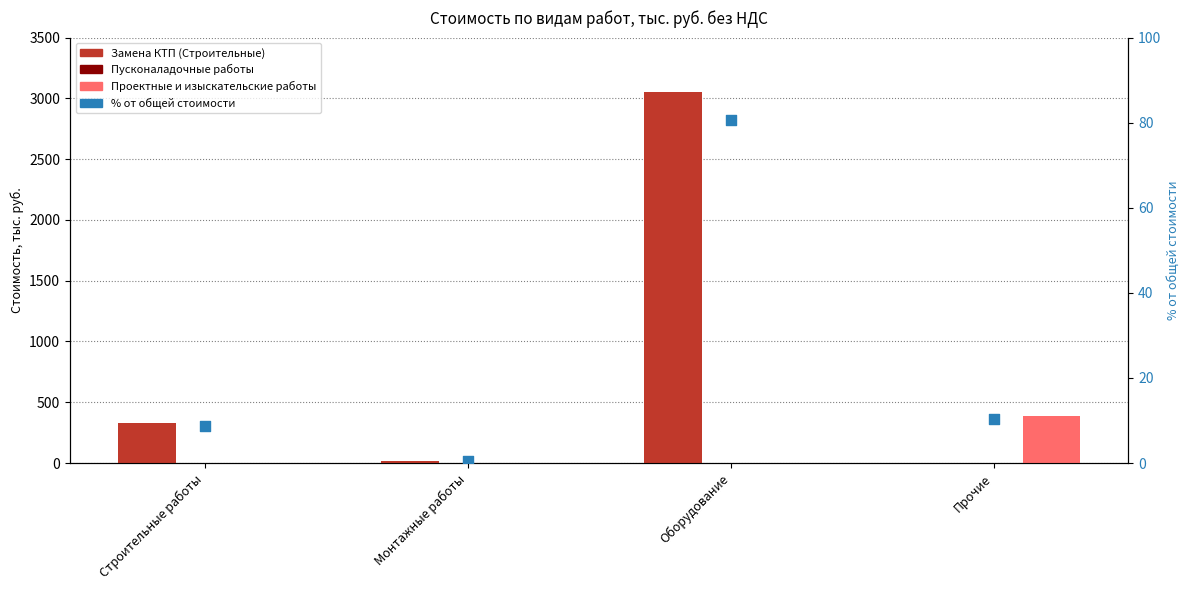

What is the total value across all series at Оборудование?

3134.1